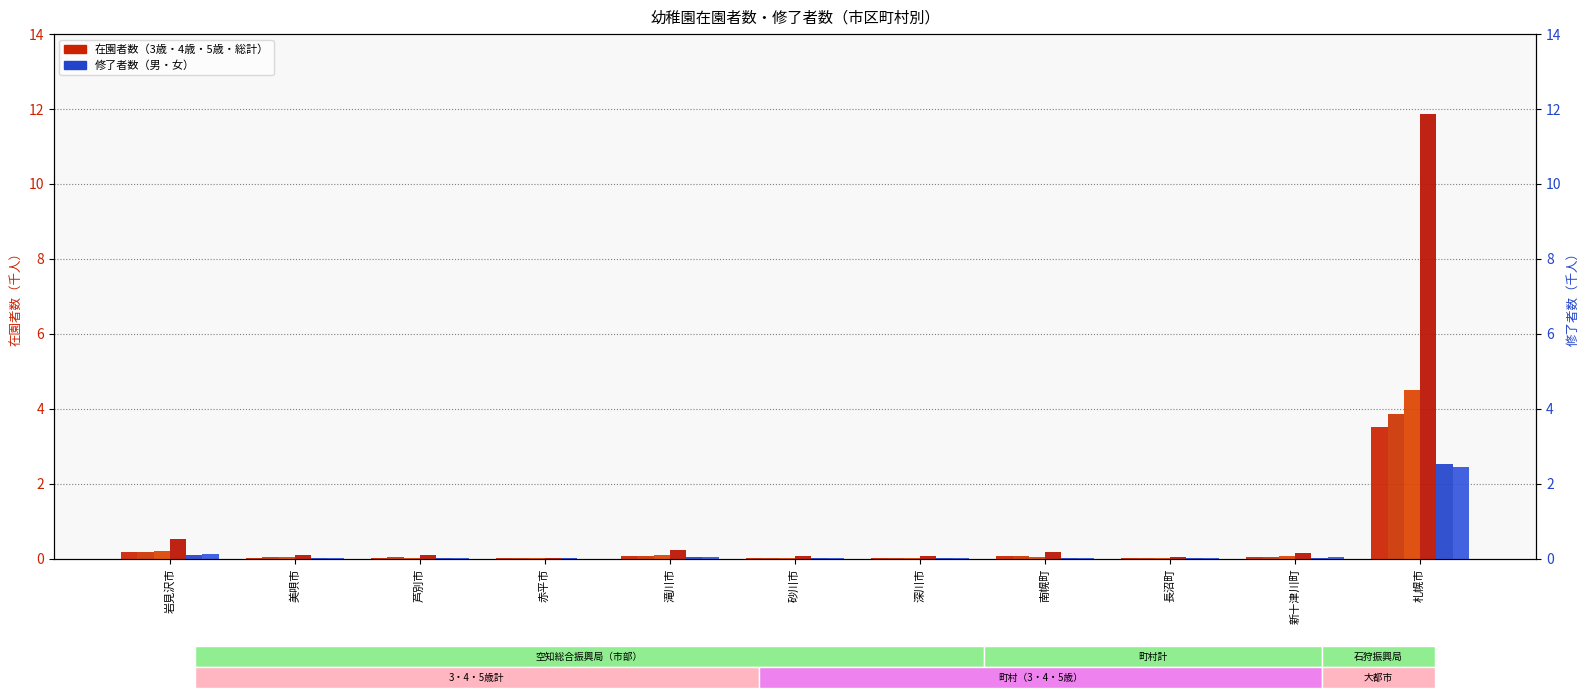

What is the difference between the second highest and minimum values in the 3歳計 series?

0.2